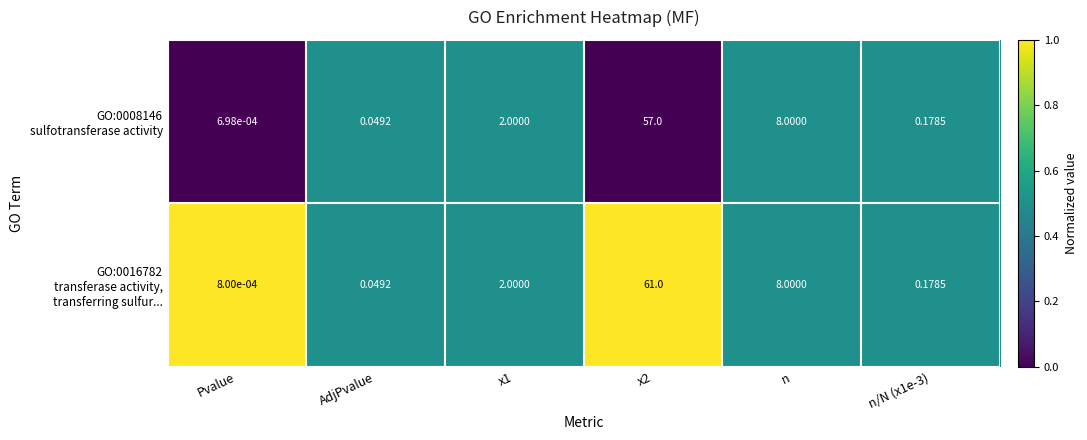

At which category does the chart reach its minimum across all series?

Pvalue